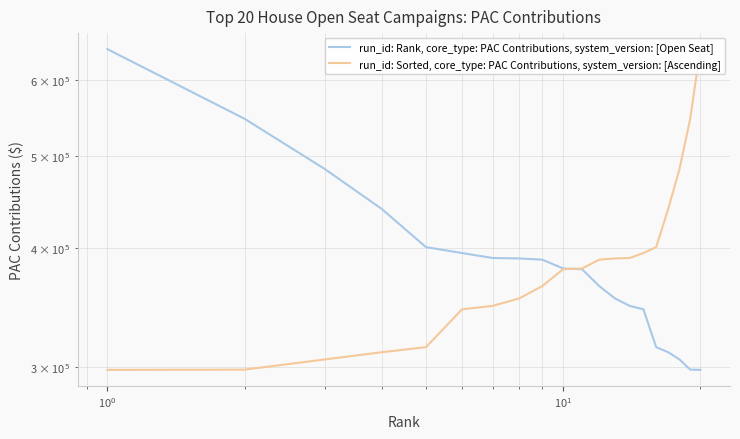

What is the value of the run_id: Rank, core_type: PAC Contributions, system_version: [Open Seat] point at the 7th from the left?

390617.7